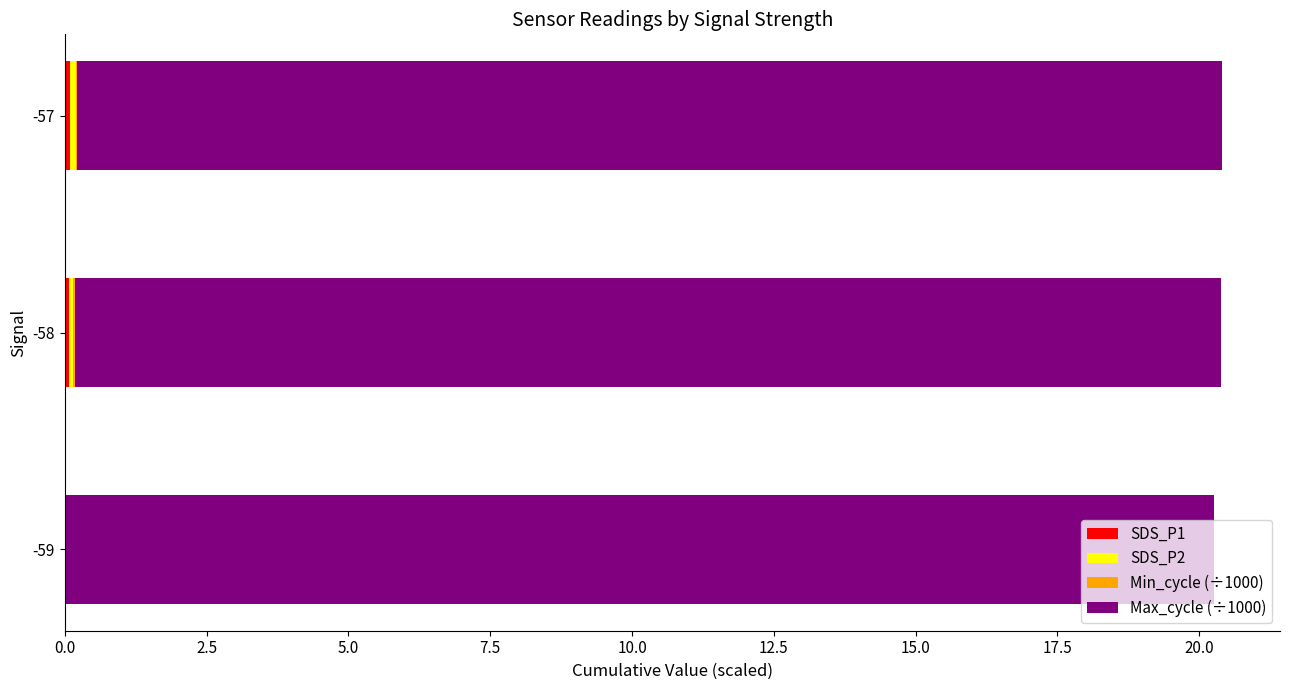

Count the number of data series in this chart.

4